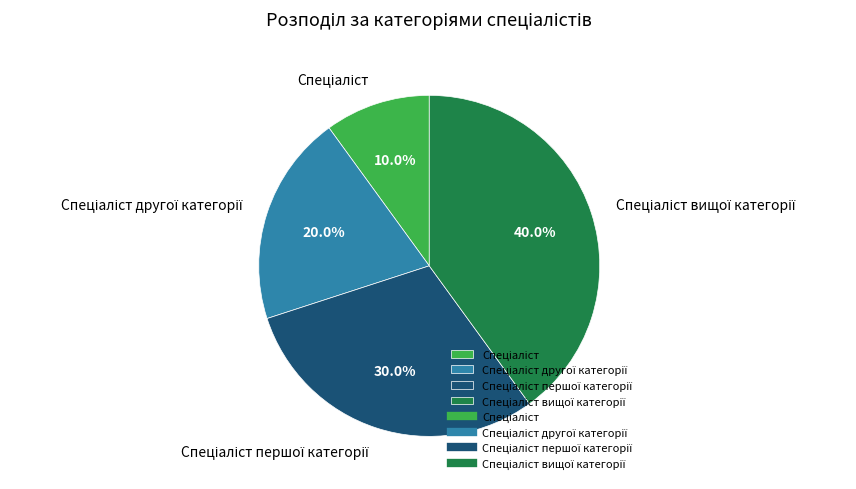

Does any single category account for the majority?

No